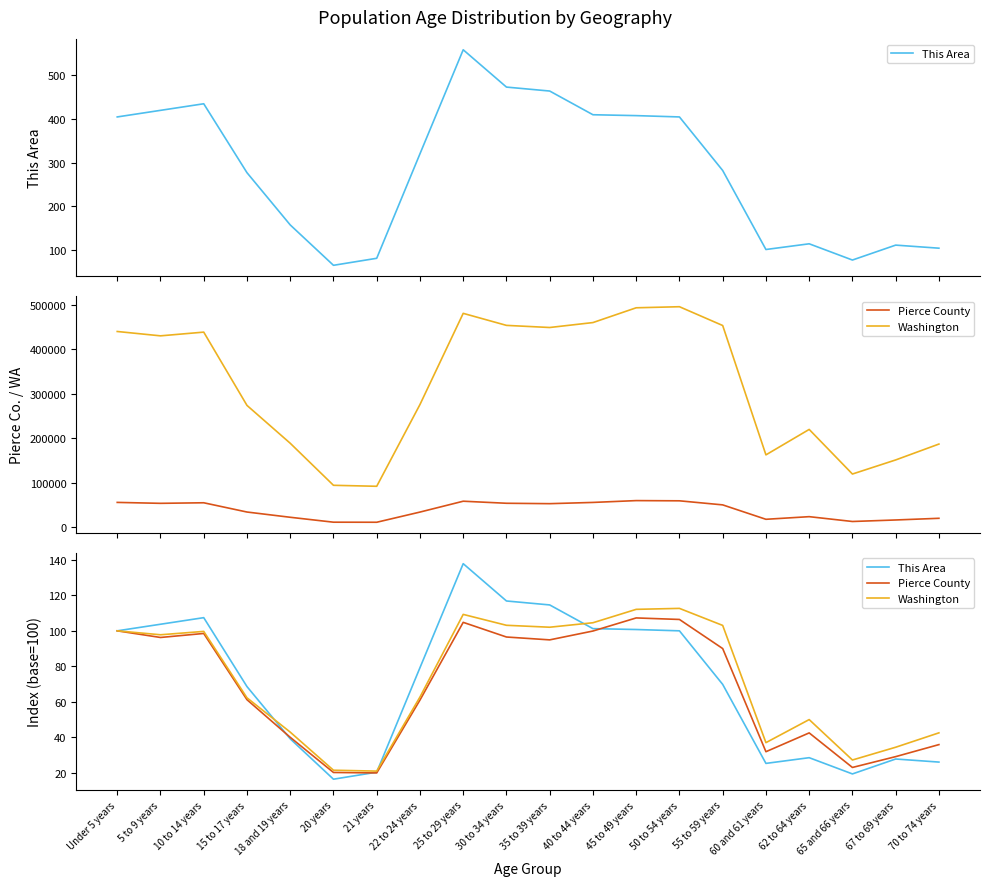

How many distinct data groups are displayed?

3